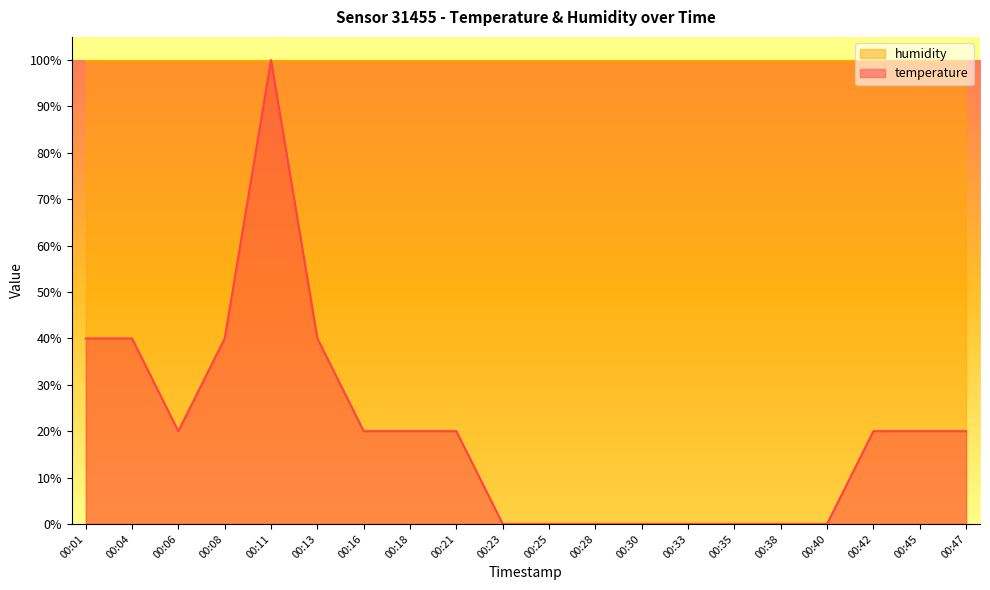

How many interior local valleys (lower than both neighbors) does the data have?

1